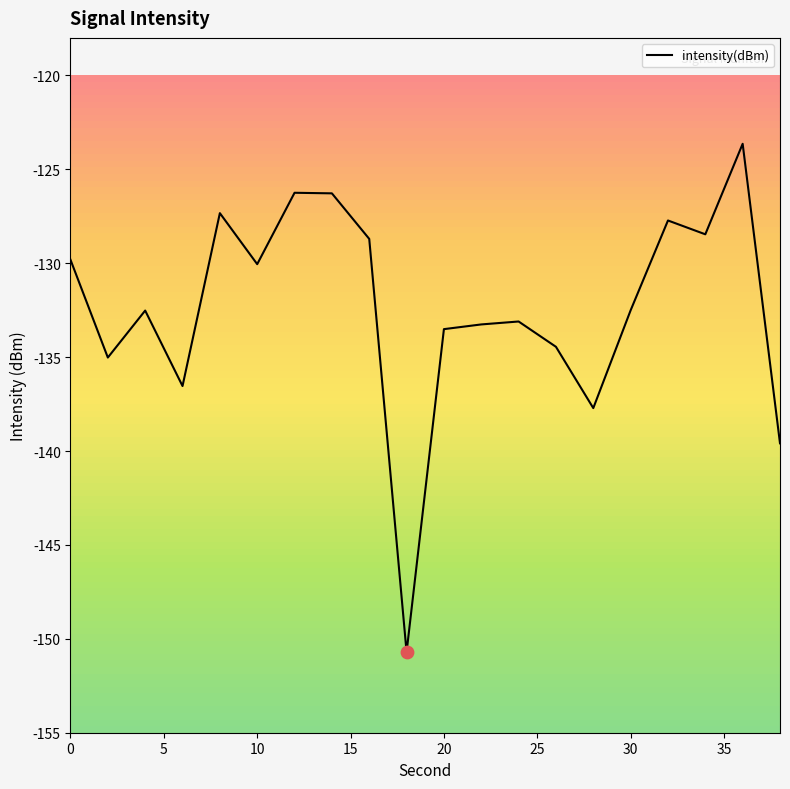

What is the greatest value displayed?

-123.6